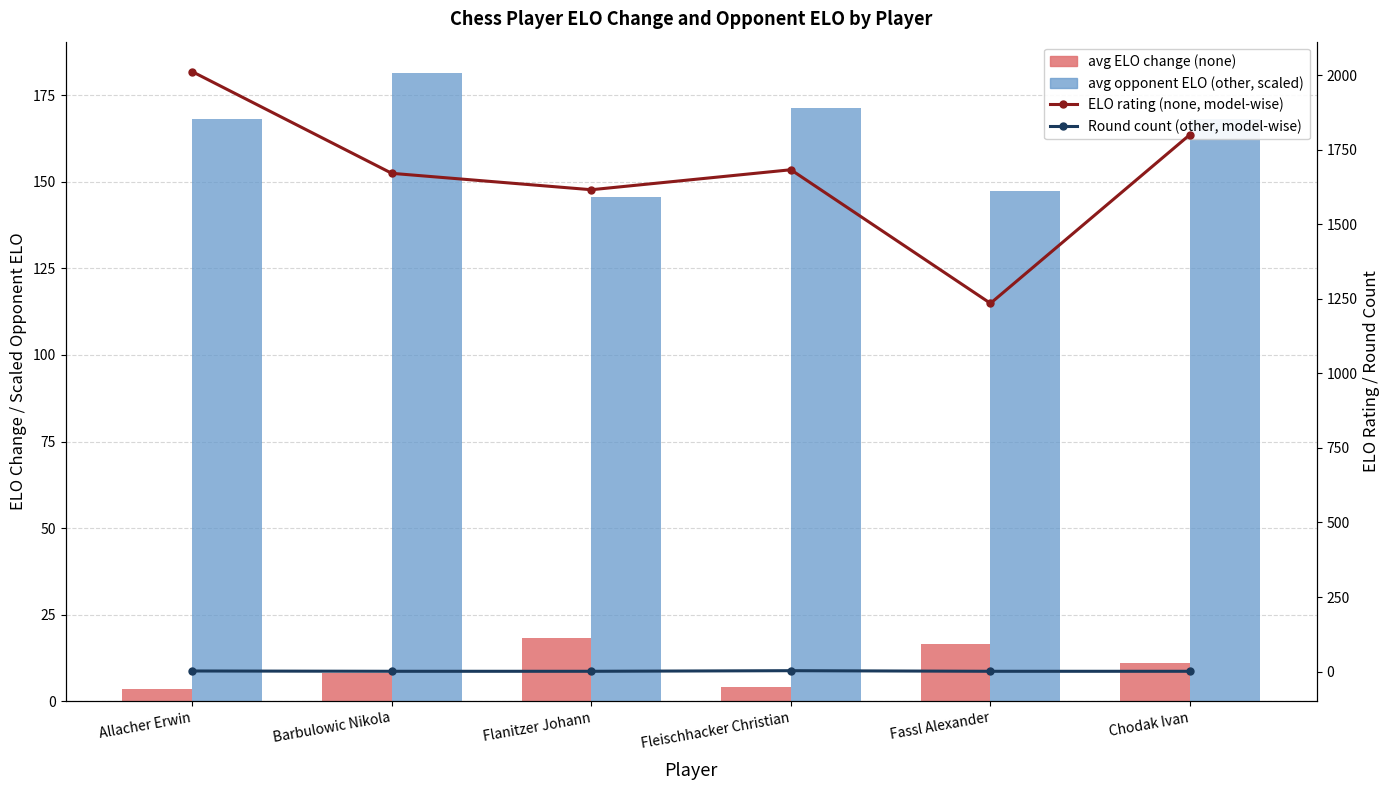

What is the minimum value for Round count (other, model-wise)?

1.0